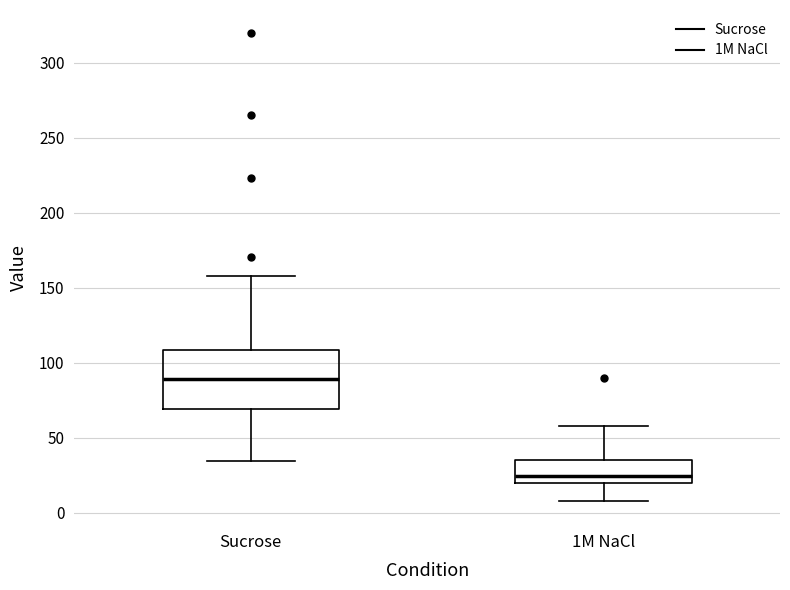

Reading left to right, transcribe this box plot: for each box, give where its median line is, the range the box spans, and where its two whiskers end, as read against the y-axis. The values are not printed on the chart, so give them approximately, as read against the axis.

Sucrose: median 90, box 70 to 110, whiskers 35 to 160
1M NaCl: median 25, box 20 to 35, whiskers 10 to 60